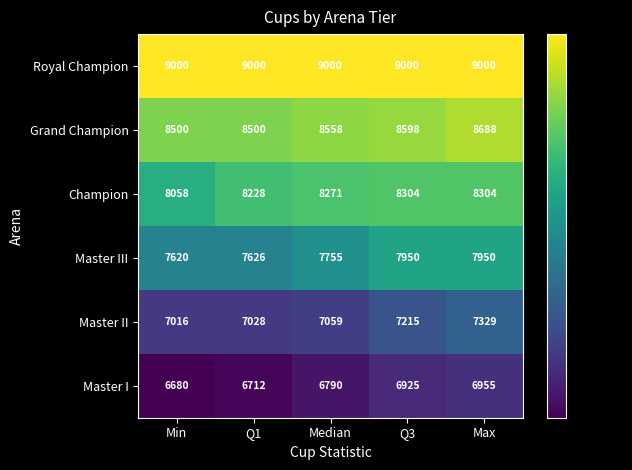

At how many categories does at least one series exceed 8555?

5